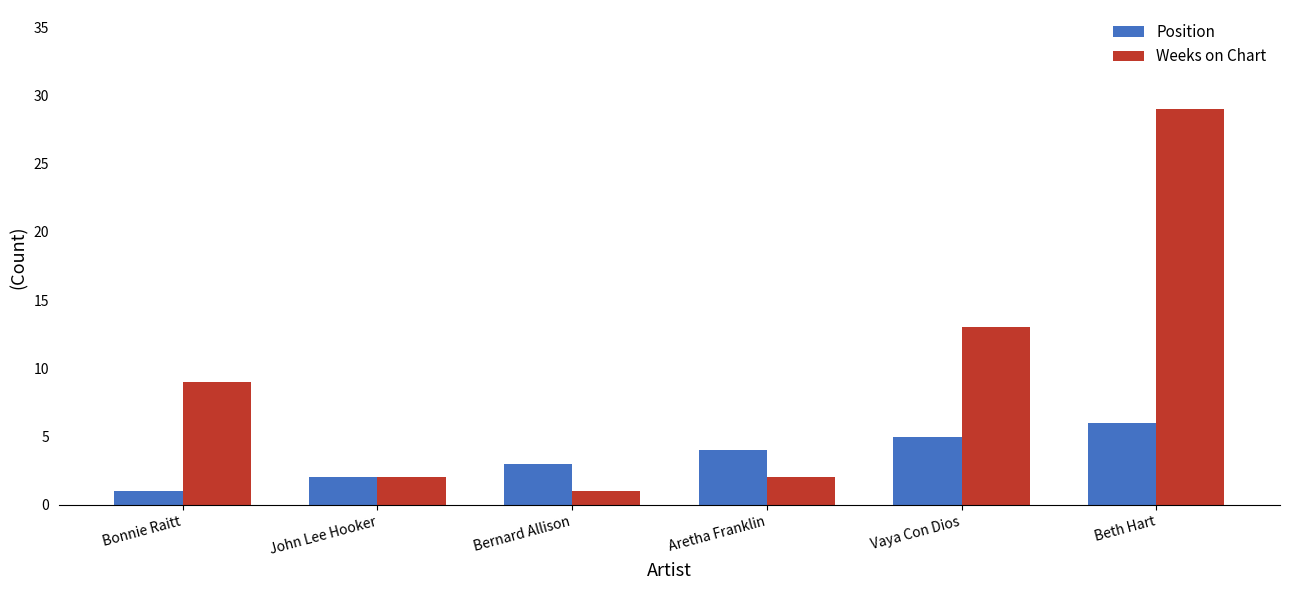

What is the spread (max minus min) of values at Bonnie Raitt?

8